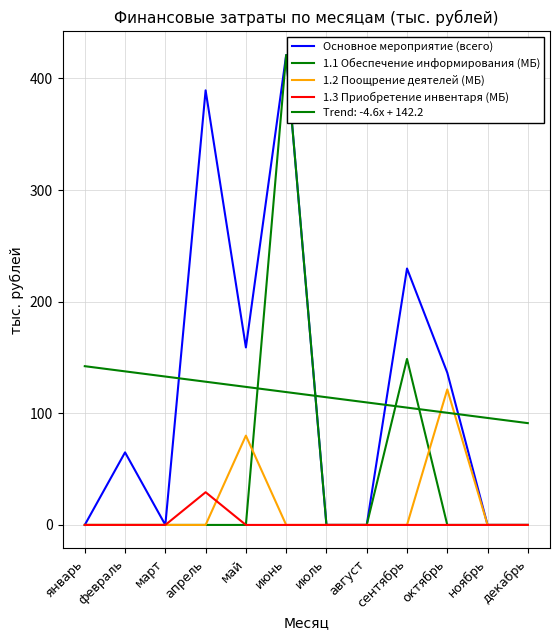

How many lines are shown in the chart?

5